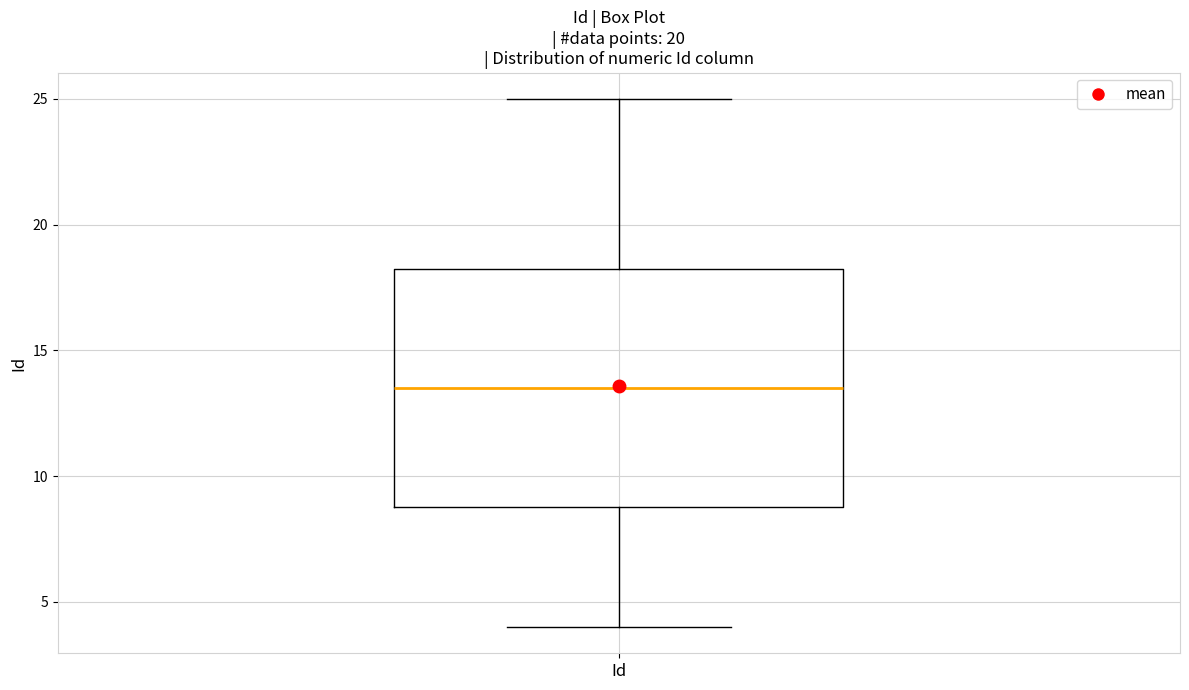

Read this box plot against the y-axis: the position of the median line, the range covered by the box, and the ends of both whiskers. The values are not printed on the chart, so give them approximately, as read against the axis.

median 13.5, box 9.0 to 18.5, whiskers 4.0 to 25.0